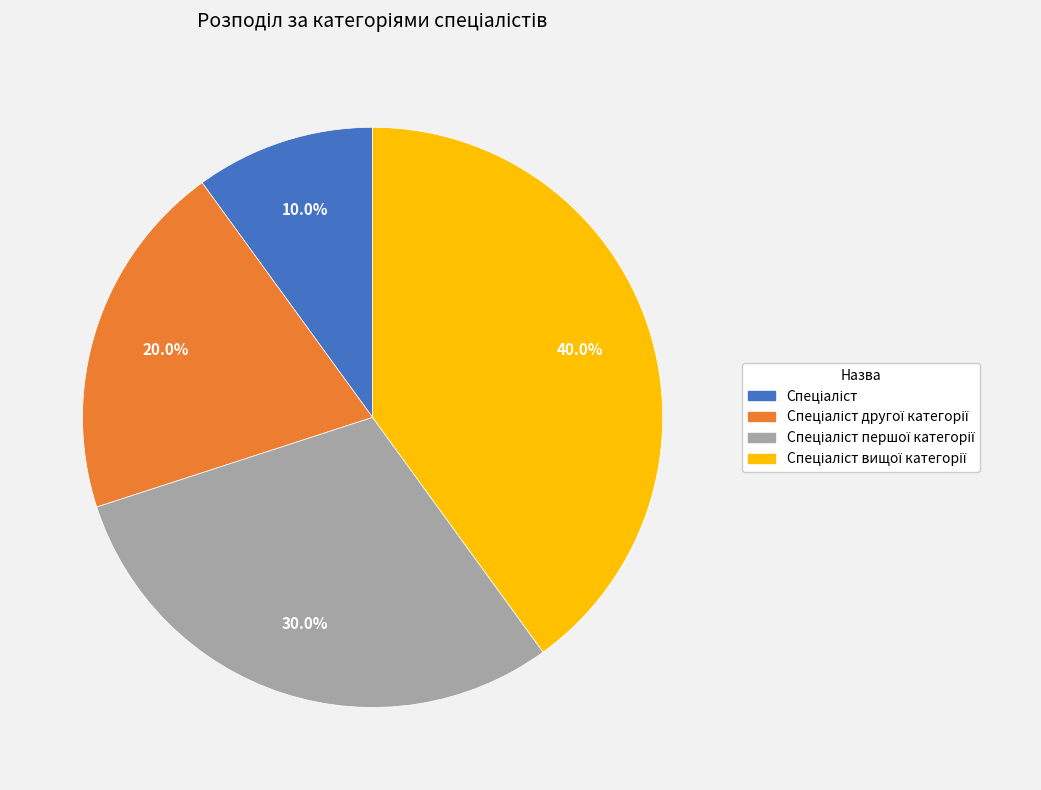

Is there a majority slice in this chart?

No